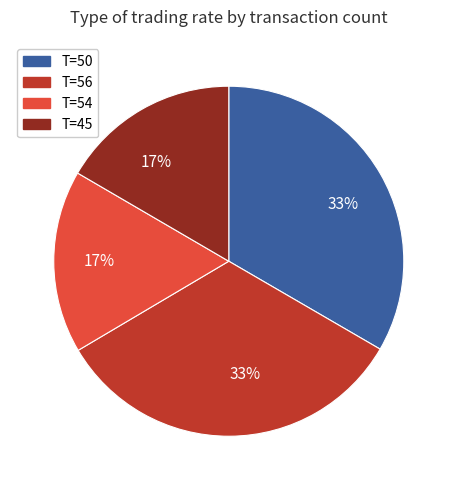

To the nearest percent, what is the average slice percentage?

25%